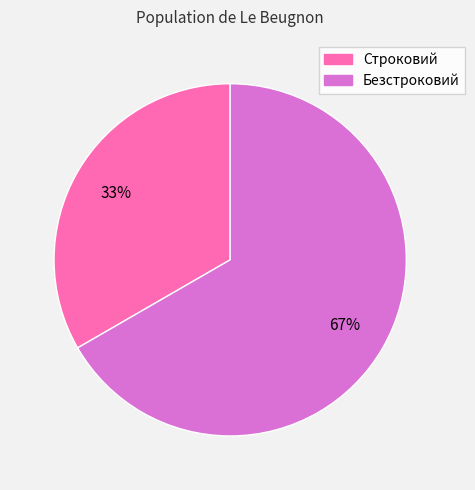

Is the sum of Безстроковий and Строковий greater than half?

Yes